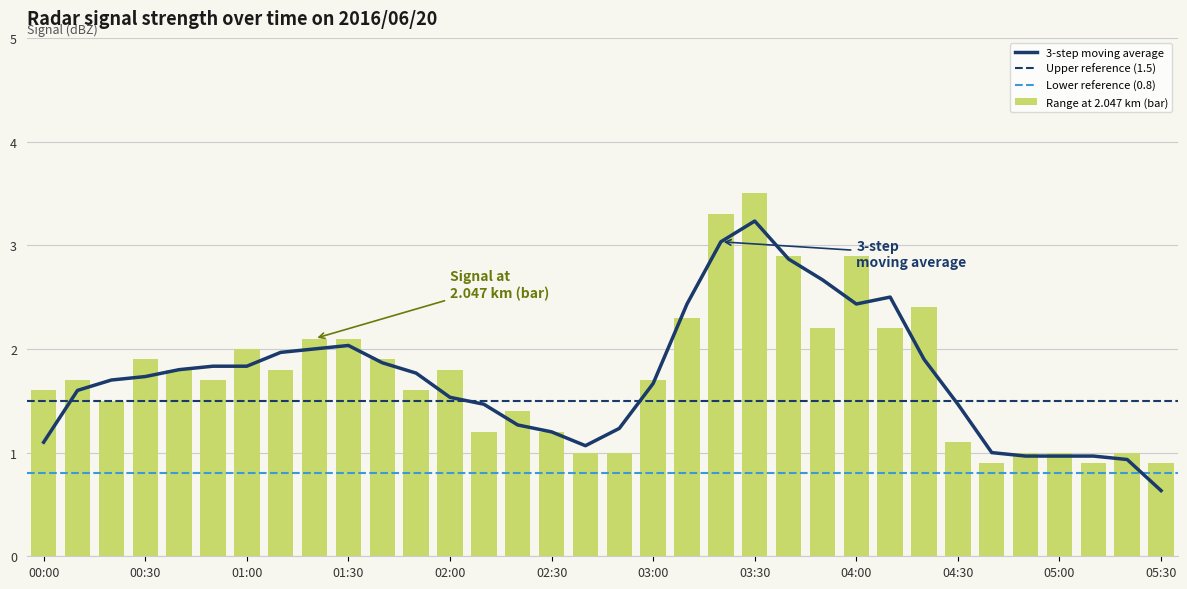

What is the sum of all Range at 2.047 km (bar) values?

59.5